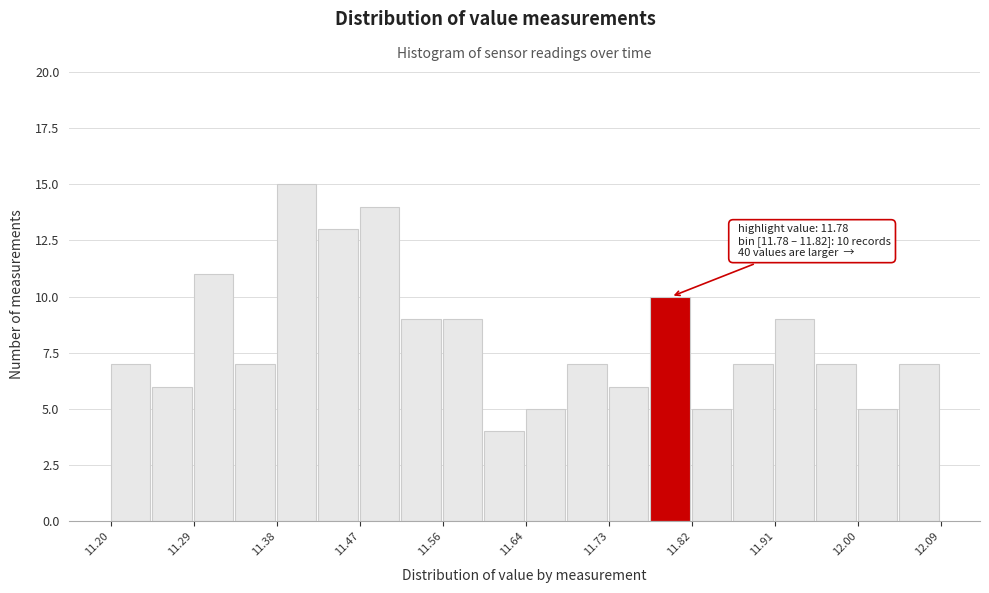

Over which range of the x-axis is the bar tallest?

11.38 to 11.42